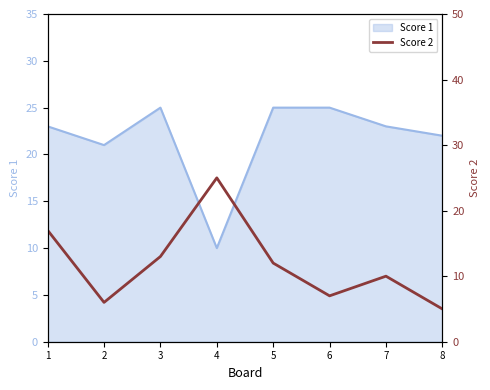

The Score 1 series shows 22 at 8. True or false?

True